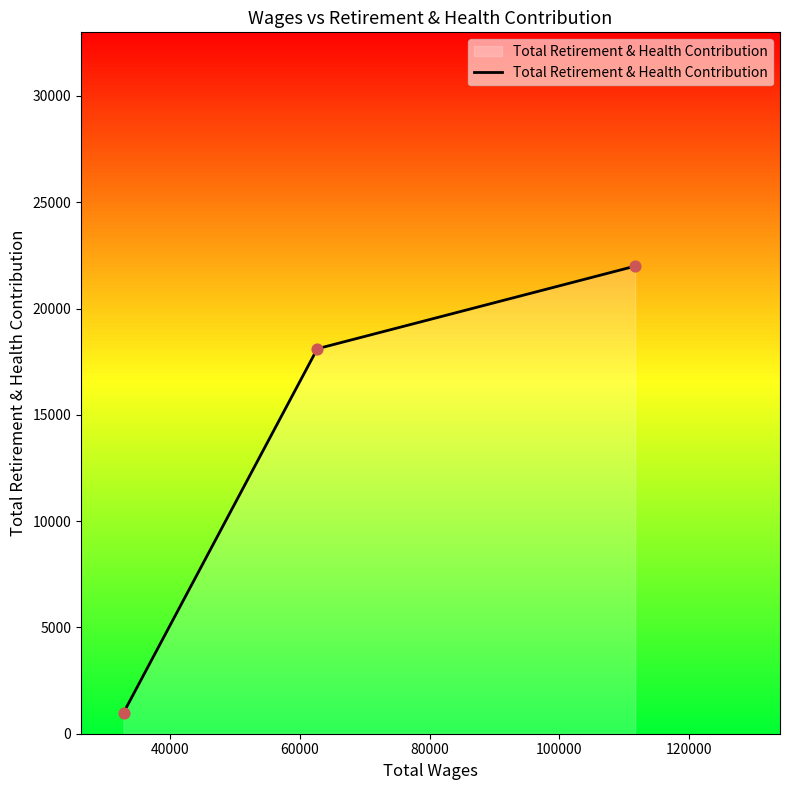

What is the minimum value for Total Retirement & Health Contribution?

983